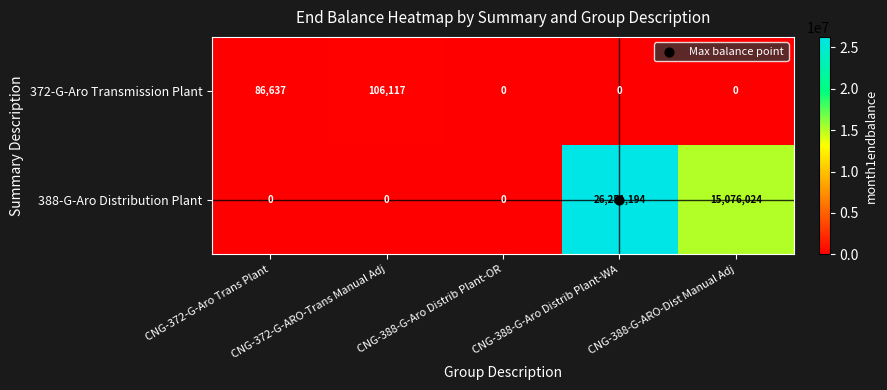

Which series has the widest spread of values?

388-G-Aro Distribution Plant